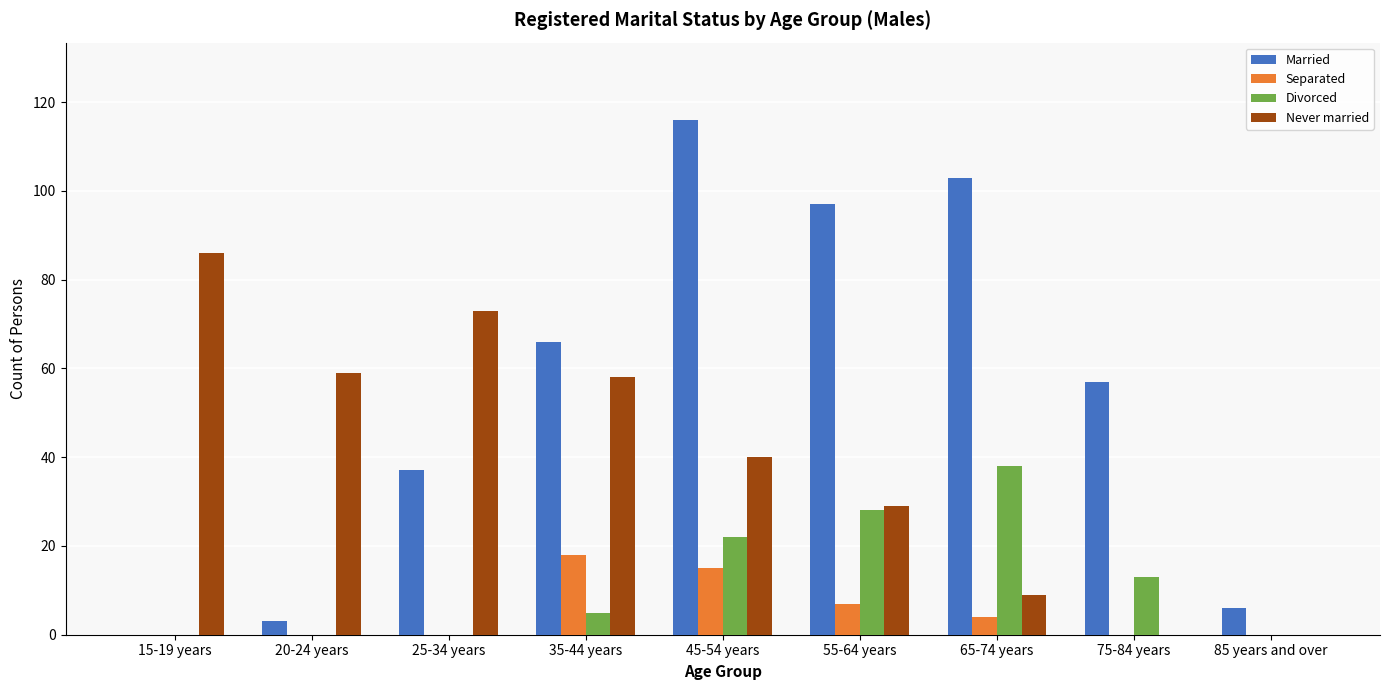

What is the sum of the Divorced values at 75-84 years and 15-19 years?

13